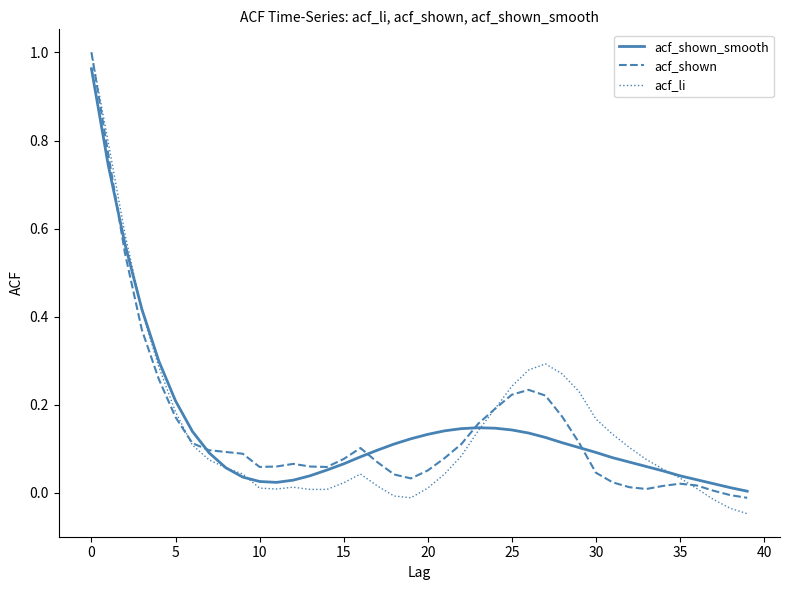

Rank the series by their average value, from lowest to highest.

acf_shown, acf_li, acf_shown_smooth